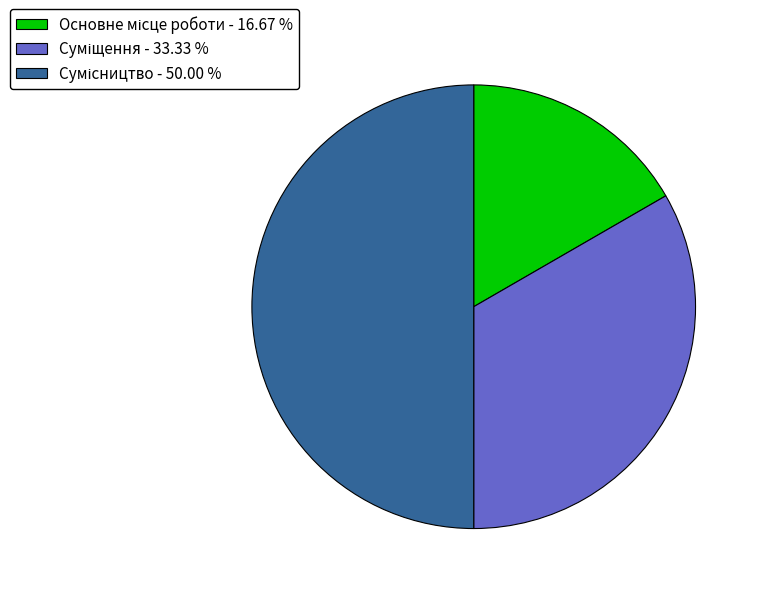

Does Основне місце роботи represent more than half of the total?

No